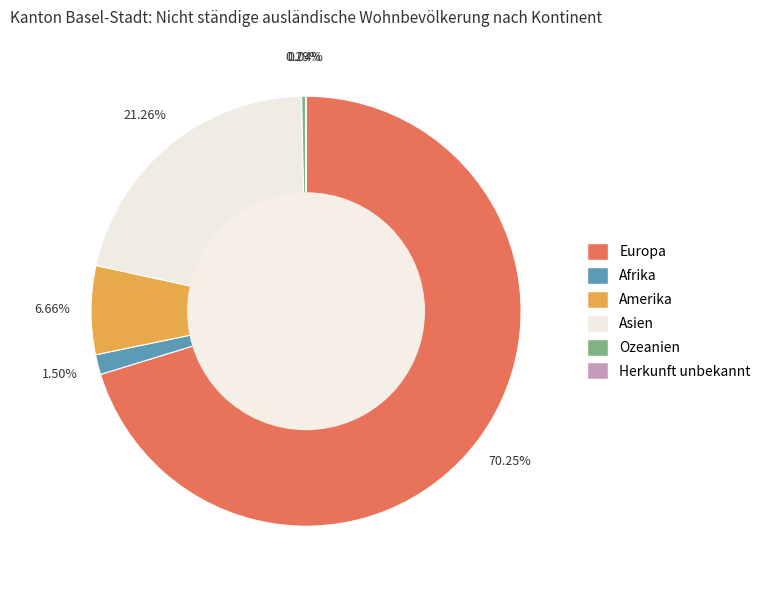

What is the largest slice in the pie chart?

Europa